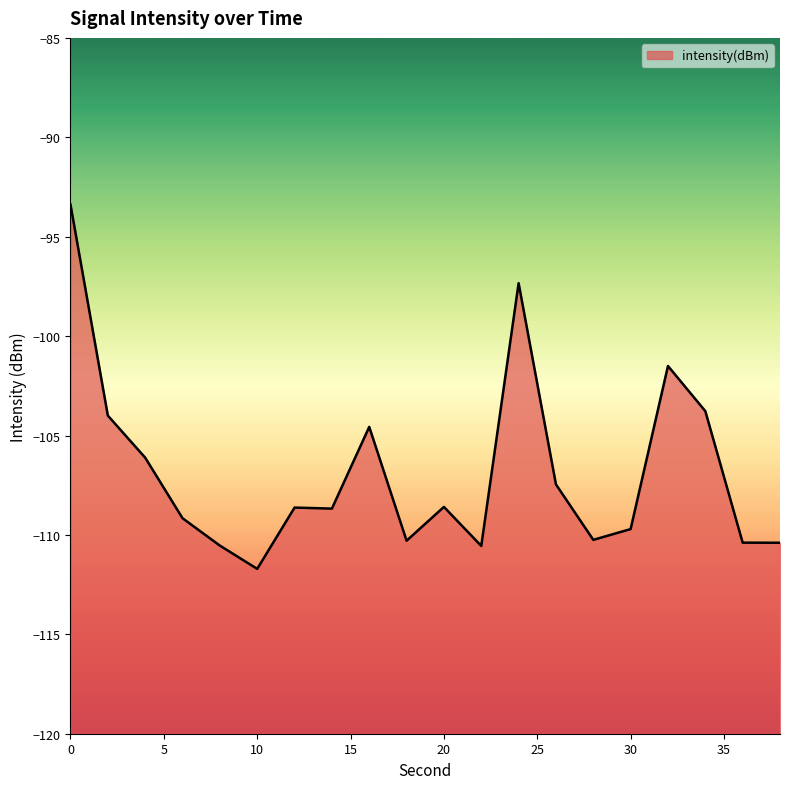

Reading left to right, what are all the values shown in this chart?

0=-93.4	2=-104.0	4=-106.1	6=-109.2	8=-110.5	10=-111.7	12=-108.6	14=-108.7	16=-104.6	18=-110.3	20=-108.6	22=-110.6	24=-97.3	26=-107.5	28=-110.2	30=-109.7	32=-101.5	34=-103.8	36=-110.4	38=-110.4